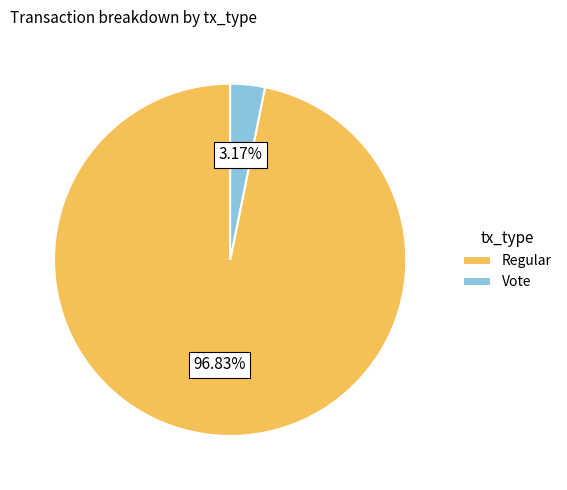

Which slice represents more than half of the pie?

Regular